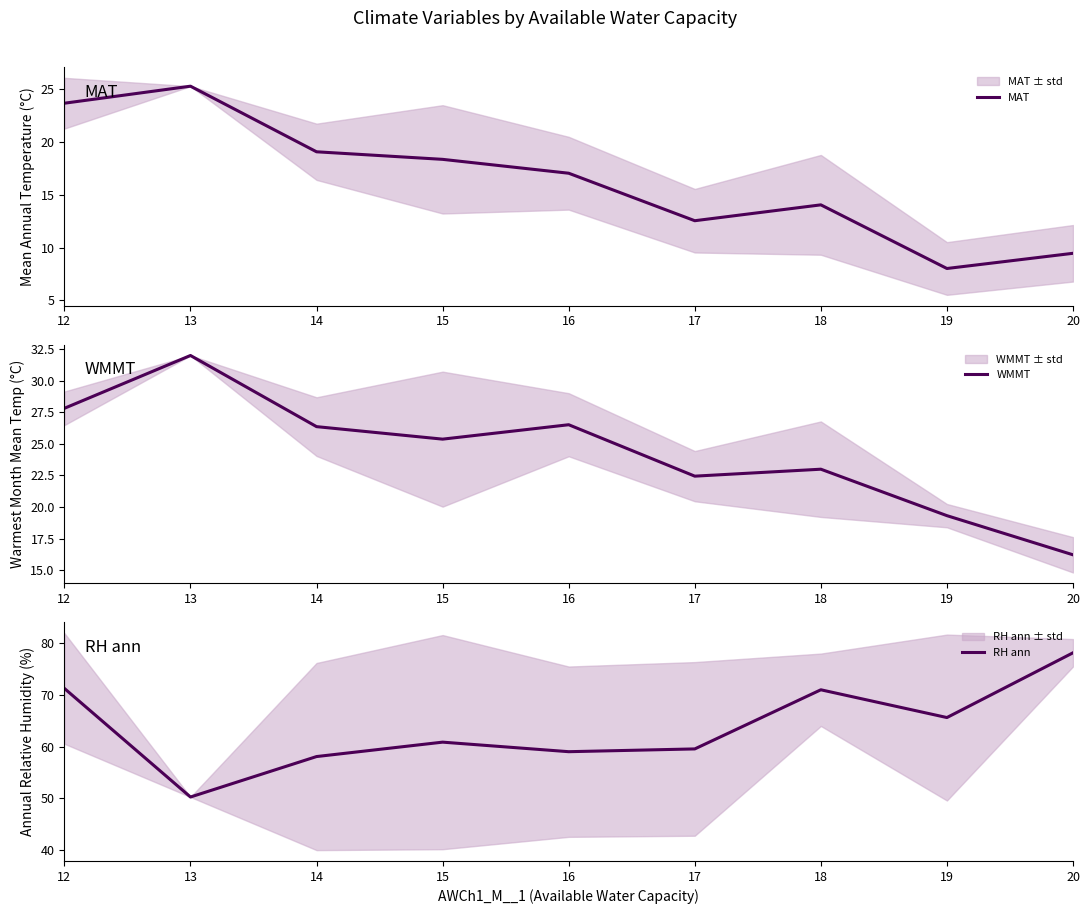

True or false: RH ann has more than 1 interior local peaks.

True